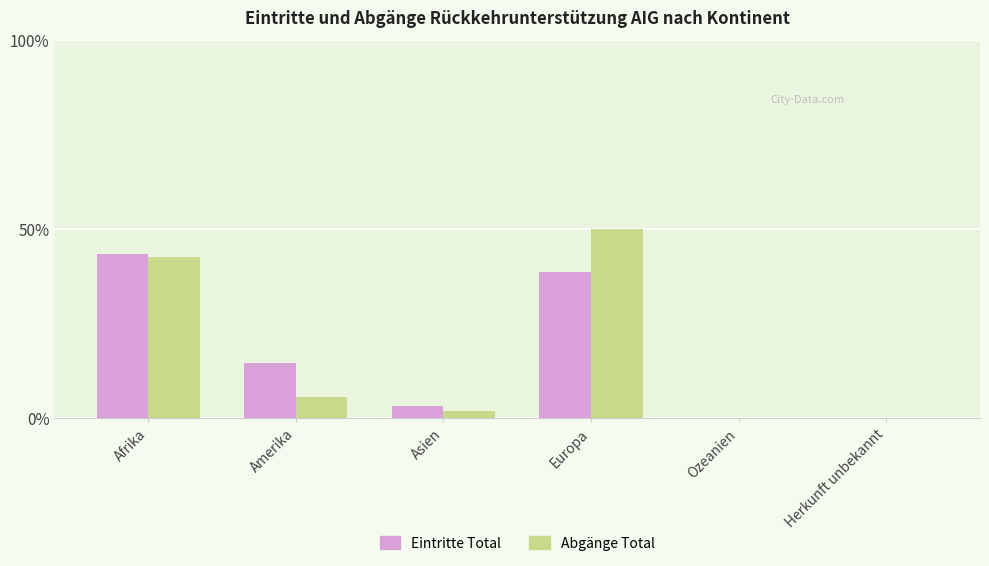

The value of Eintritte Total at Amerika is 14.5. True or false?

True